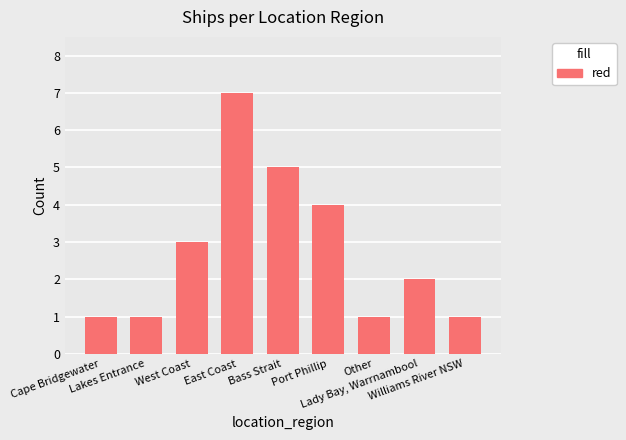

Reading left to right, transcribe all the data shown in this chart.

1	1	3	7	5	4	1	2	1